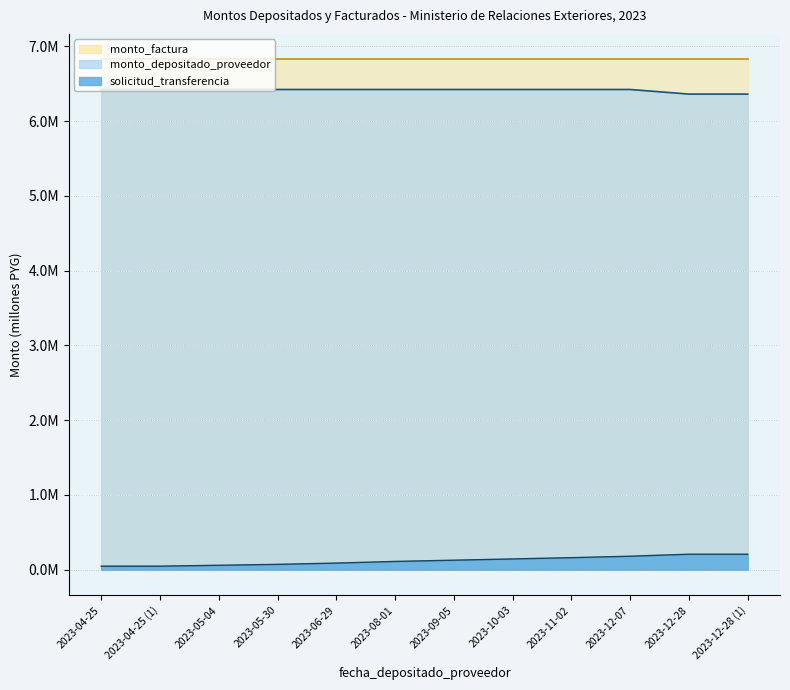

List the labels in order of monto_depositado_proveedor value, smallest first.

2023-12-28, 2023-12-28 (1), 2023-09-05, 2023-10-03, 2023-11-02, 2023-04-25, 2023-04-25 (1), 2023-05-04, 2023-05-30, 2023-06-29, 2023-08-01, 2023-12-07